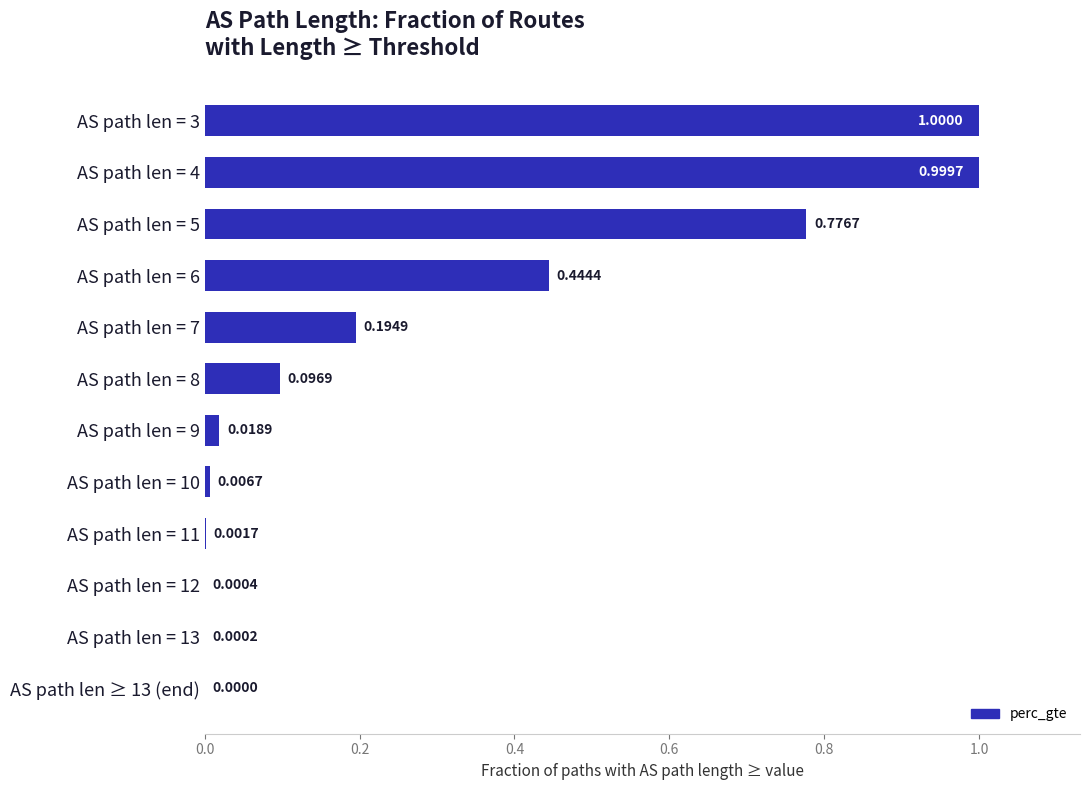

Between AS path len = 8 and AS path len = 3, which is larger?

AS path len = 3